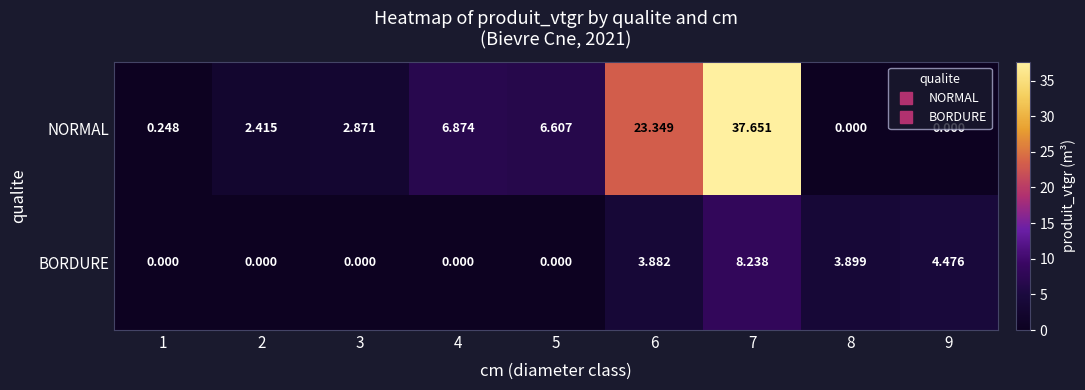

What is the difference between the highest and lowest values at 8?

3.9